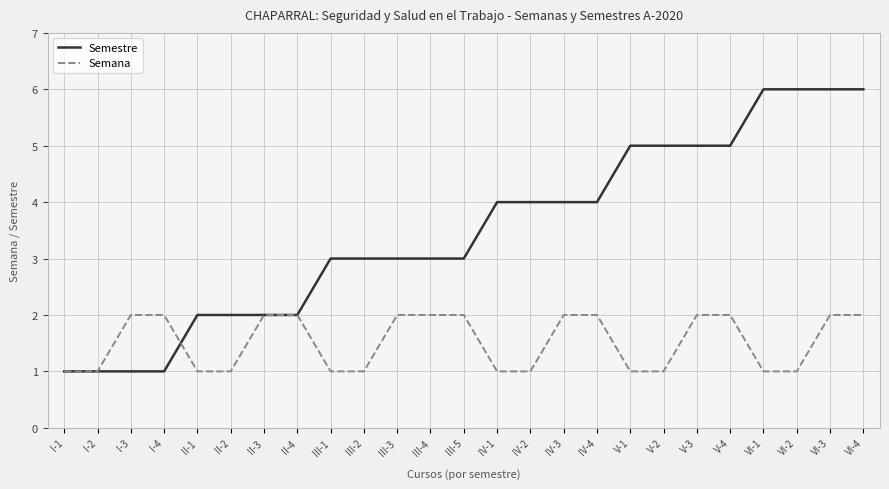

What is the difference between the Semestre values at IV-3 and III-1?

1